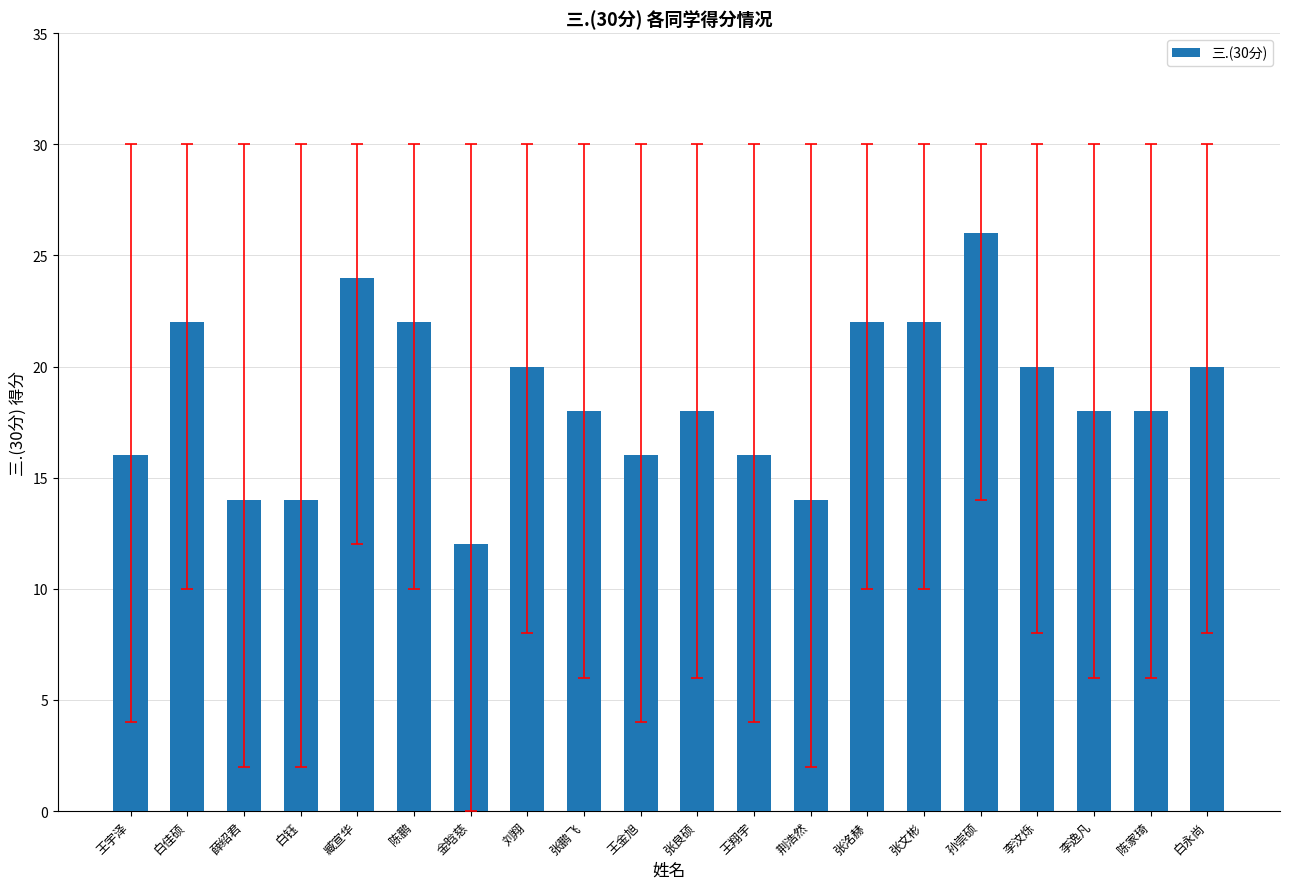

At which category does the chart reach its peak across all series?

孙崇硕